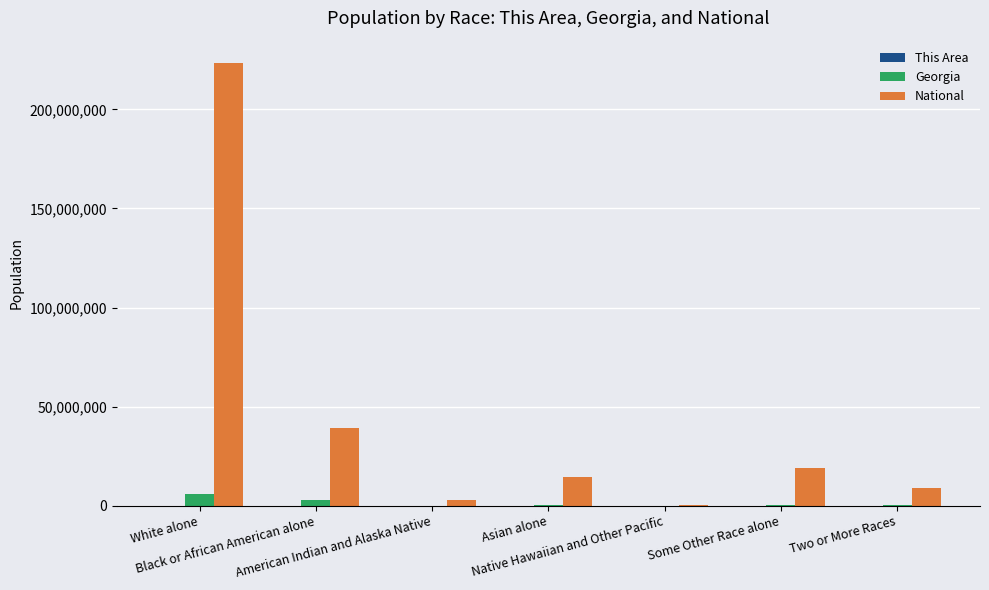

Count the number of categories in the chart.

7